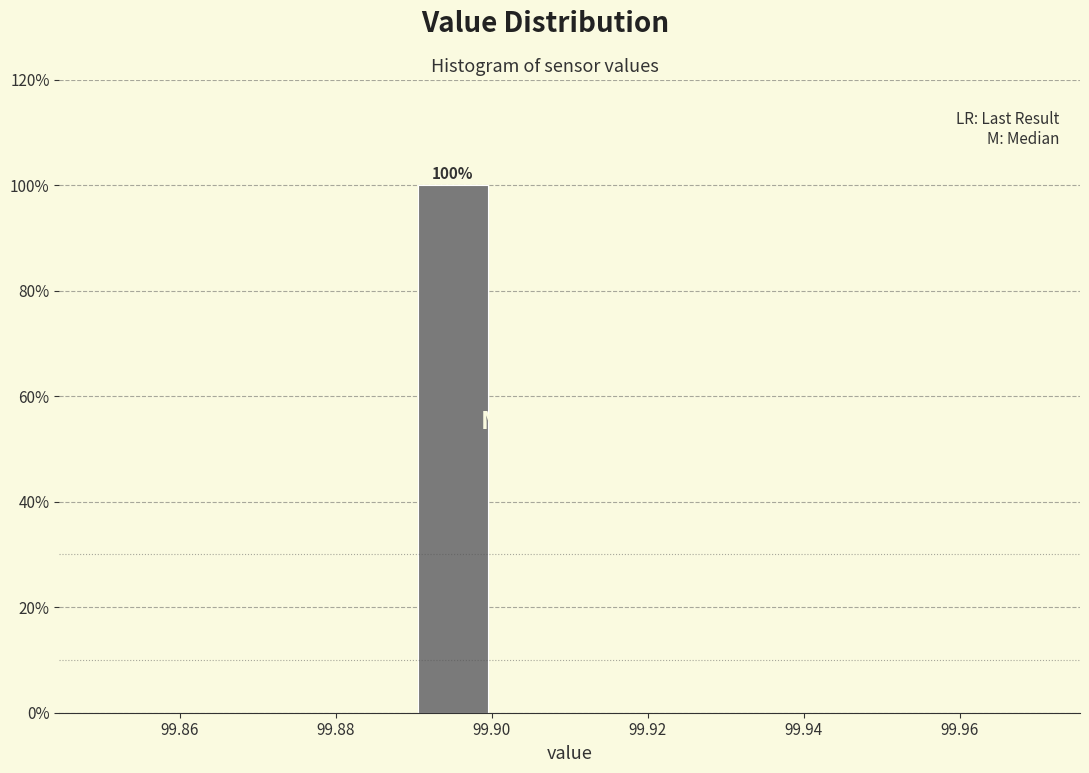

Over which range of the x-axis is the bar tallest?

99.89 to 99.90